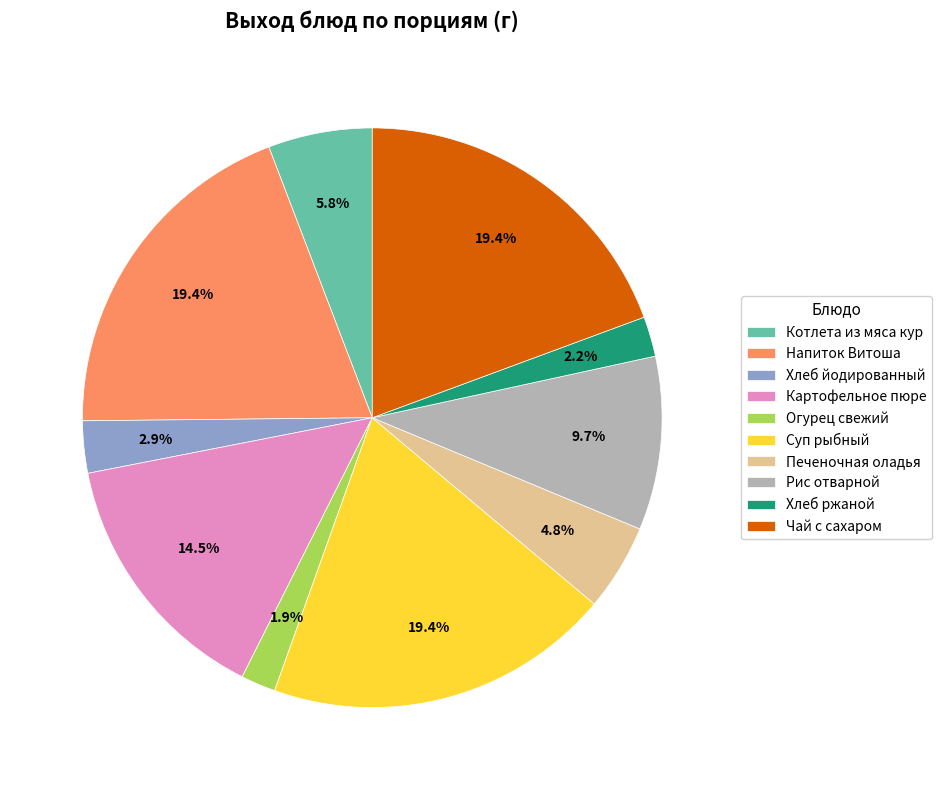

What is the total percentage of Печеночная оладья and Хлеб йодированный?

7.7%